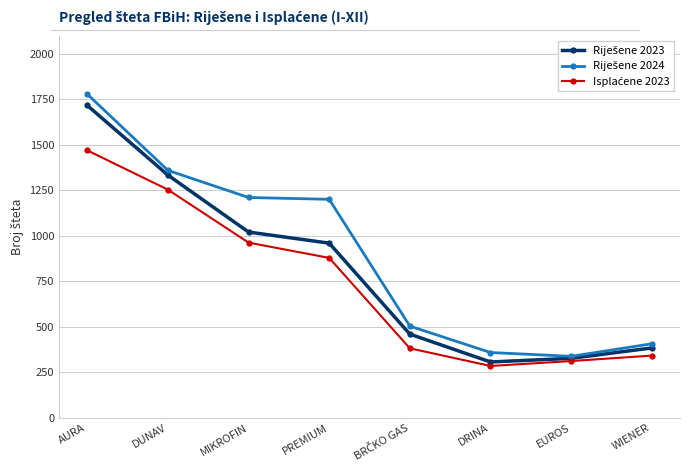

What is the label of the 3rd point from the left?

MIKROFIN